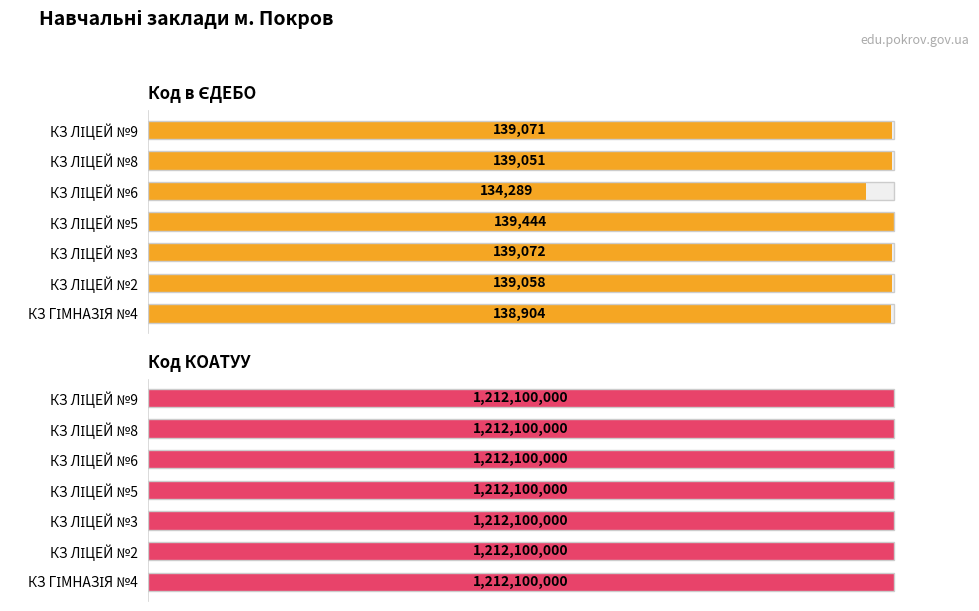

The Код в ЄДЕБО series shows 99.7 at КЗ ЛІЦЕЙ №8. True or false?

True